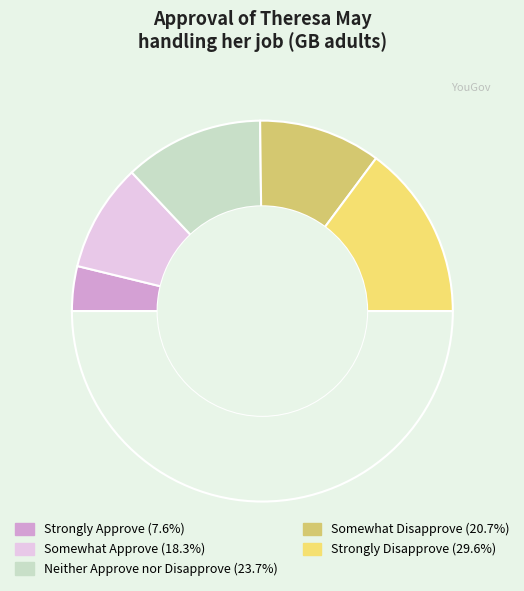

How many slices are in this pie chart?

5